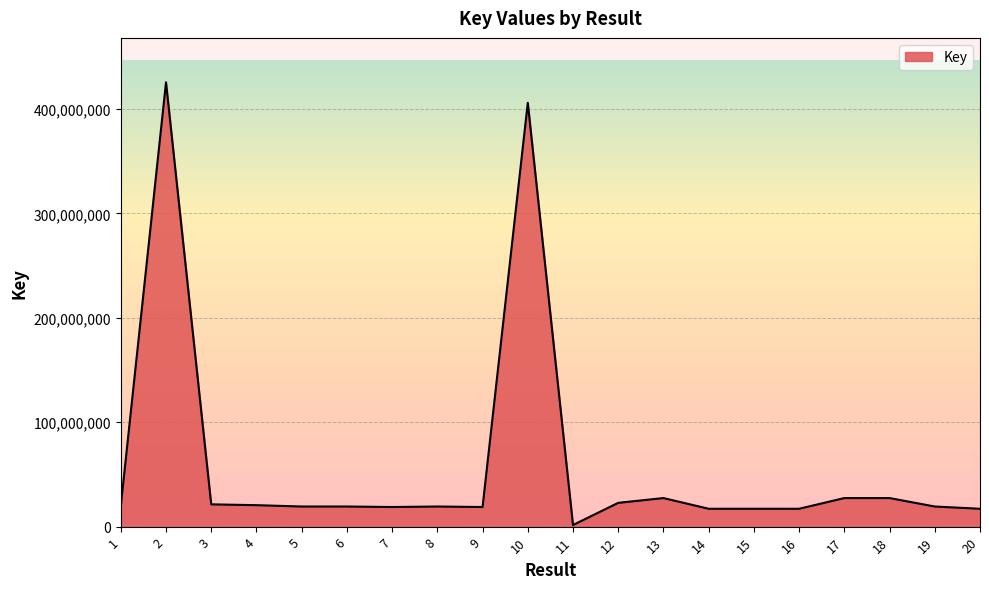

Which label corresponds to the smallest value in the chart?

11